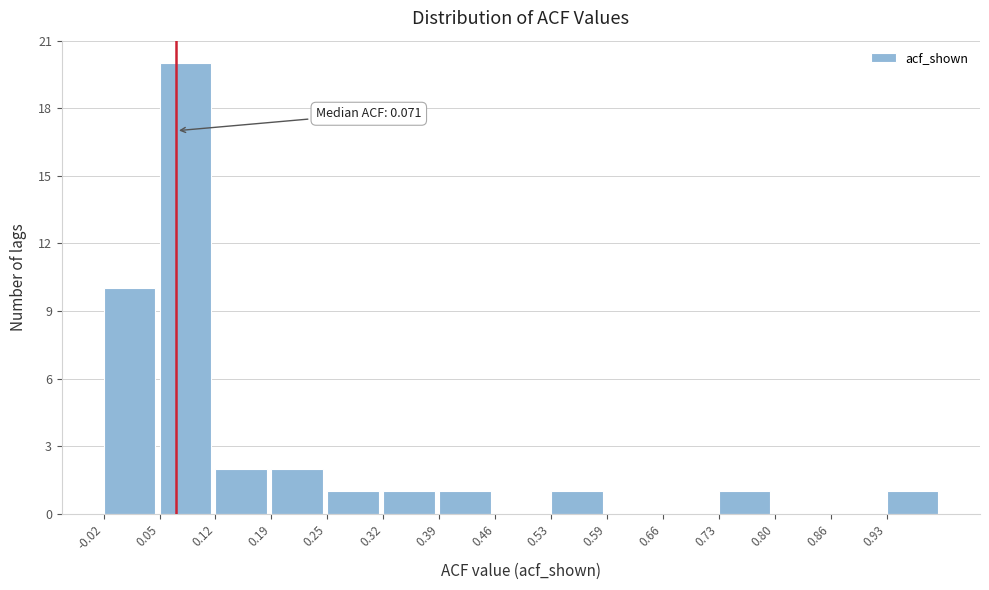

Over which range of the x-axis is the bar tallest?

0.05 to 0.12